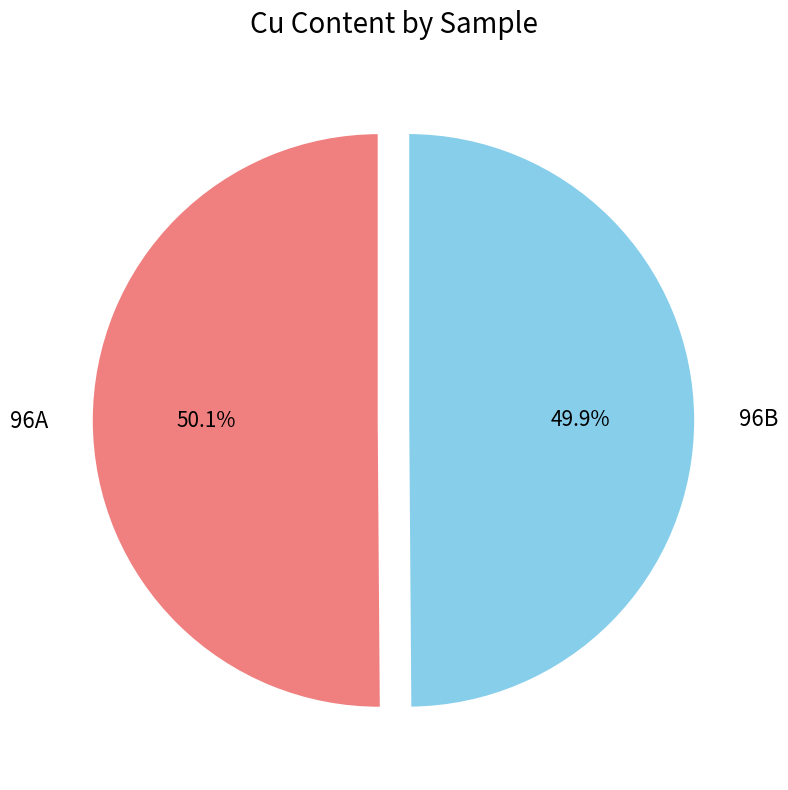

Do 96A and 96B together represent more than half of the pie?

Yes